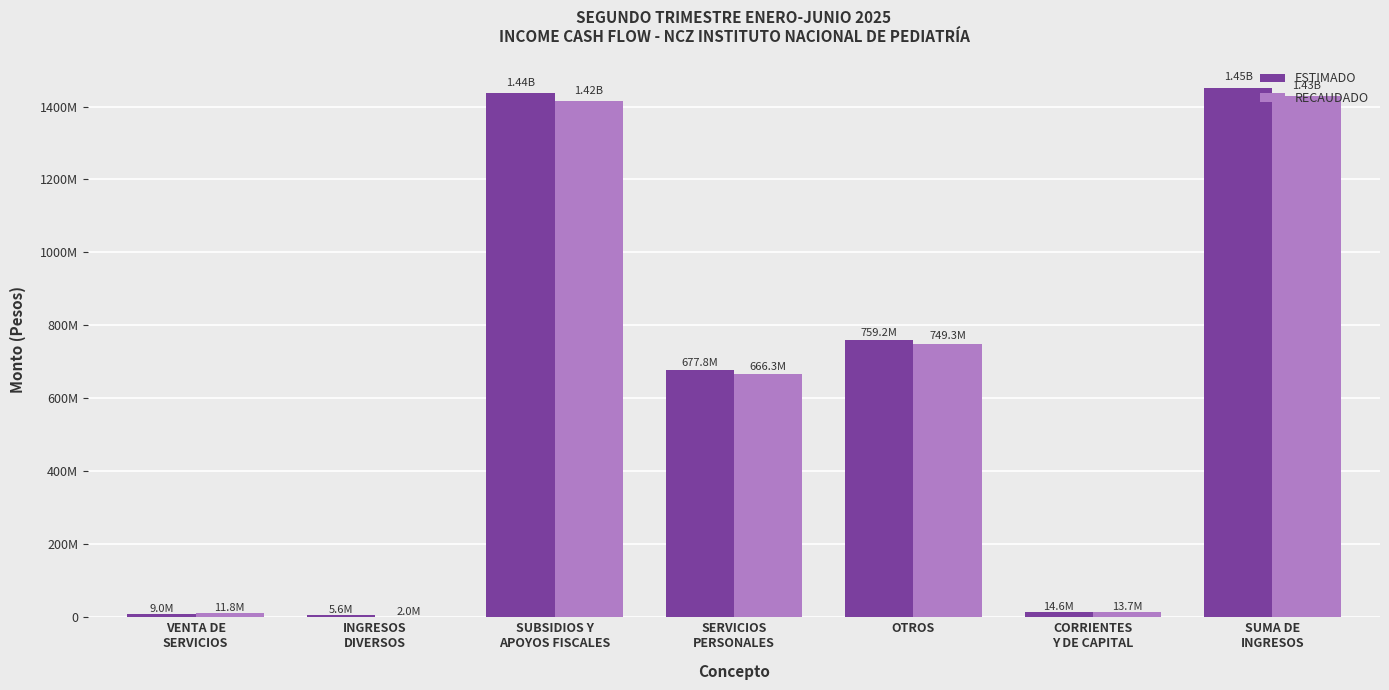

What is the highest value of the RECAUDADO series?

1429291674.1